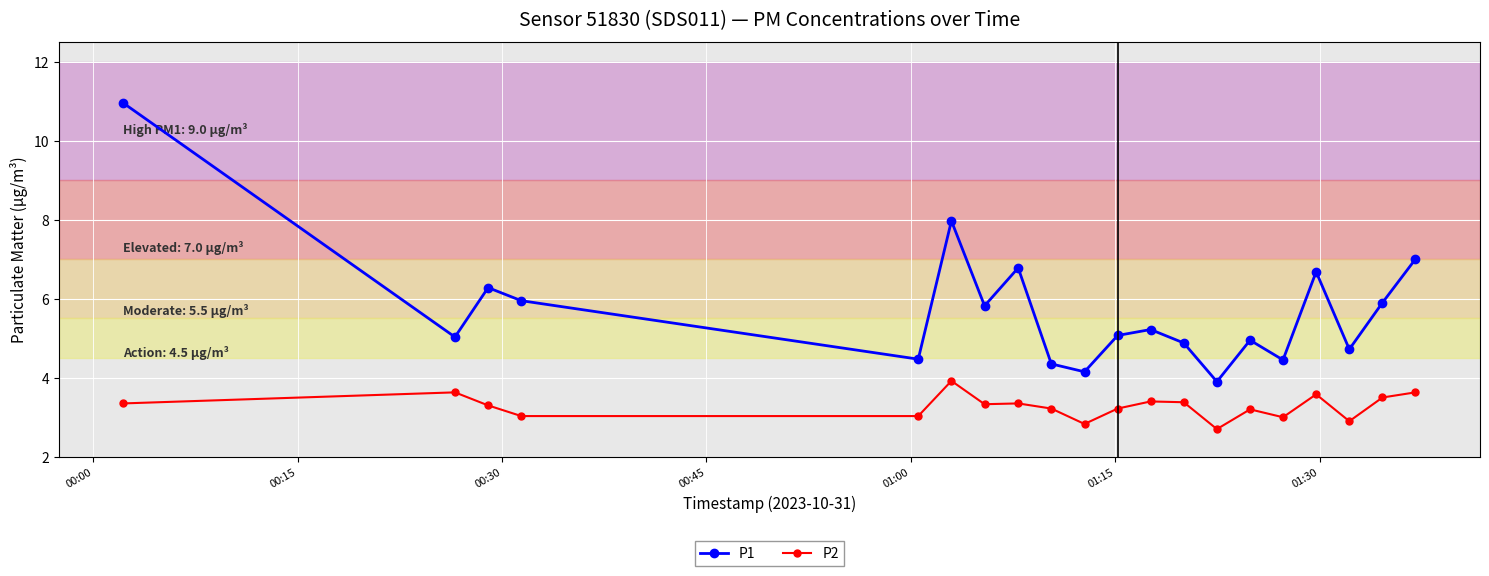

How many data points does each series have?

20